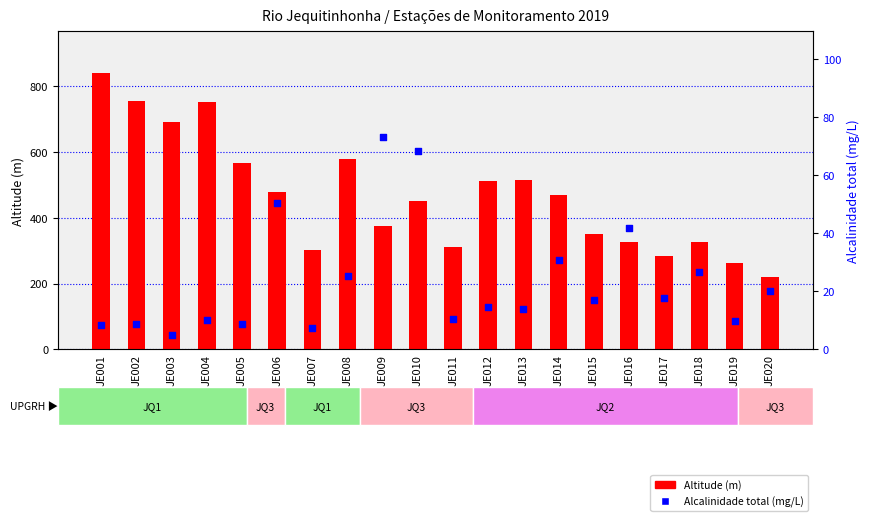

At which category is the sum across all series the highest?

JE001